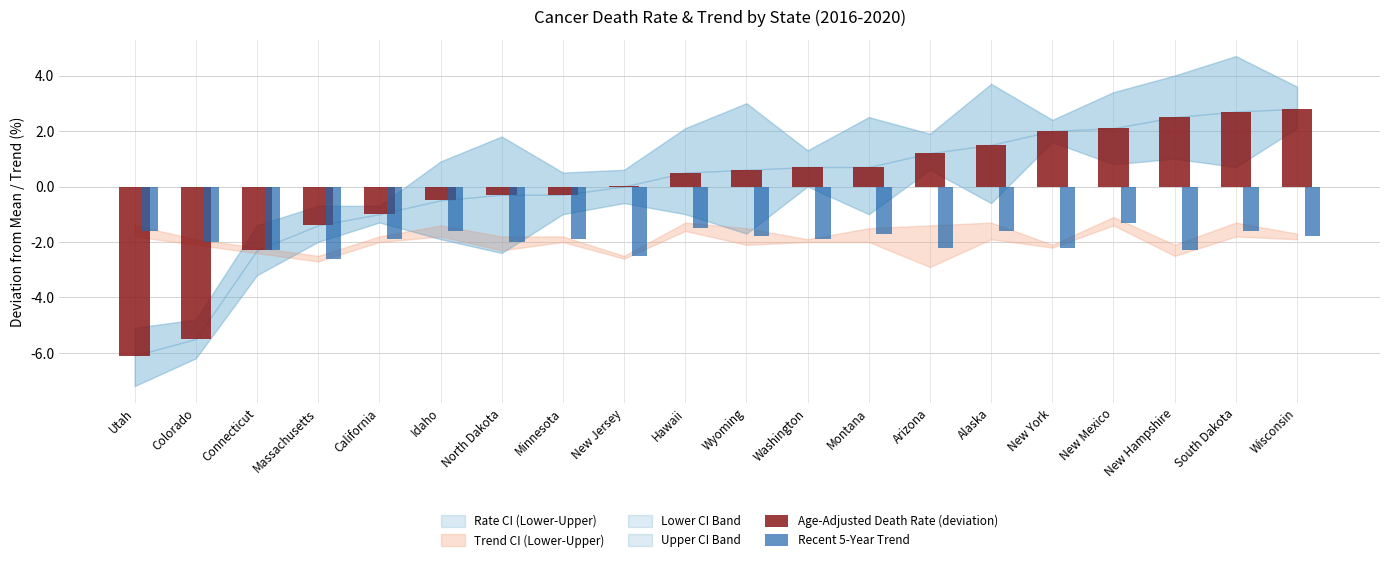

What is the total value across all series at Hawaii?

-1.0